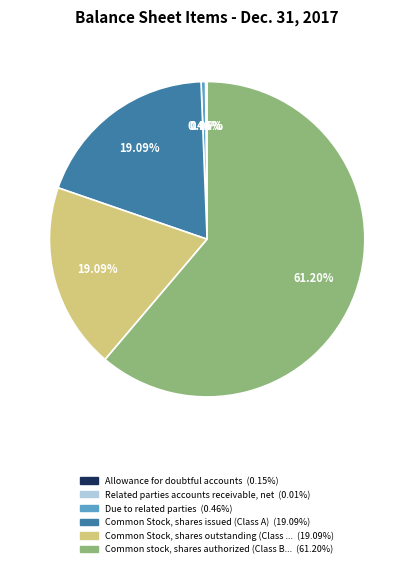

Does any single category account for the majority?

Yes